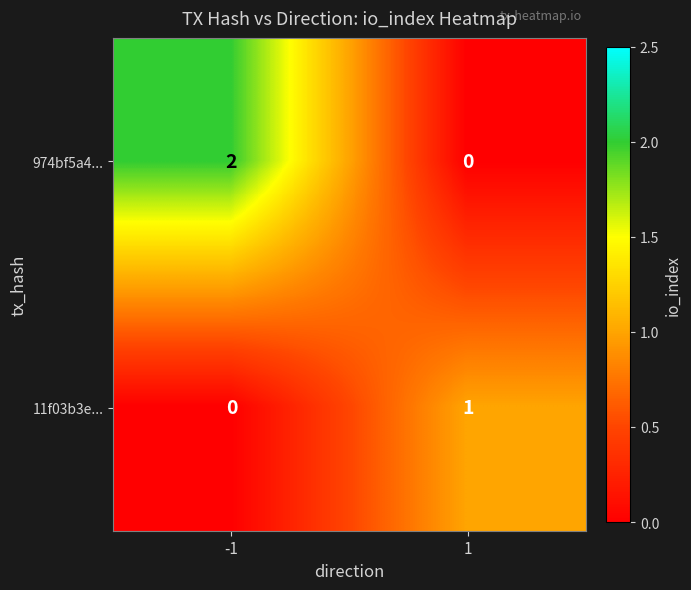

List the labels in order of 11f03b3e... value, smallest first.

-1, 1